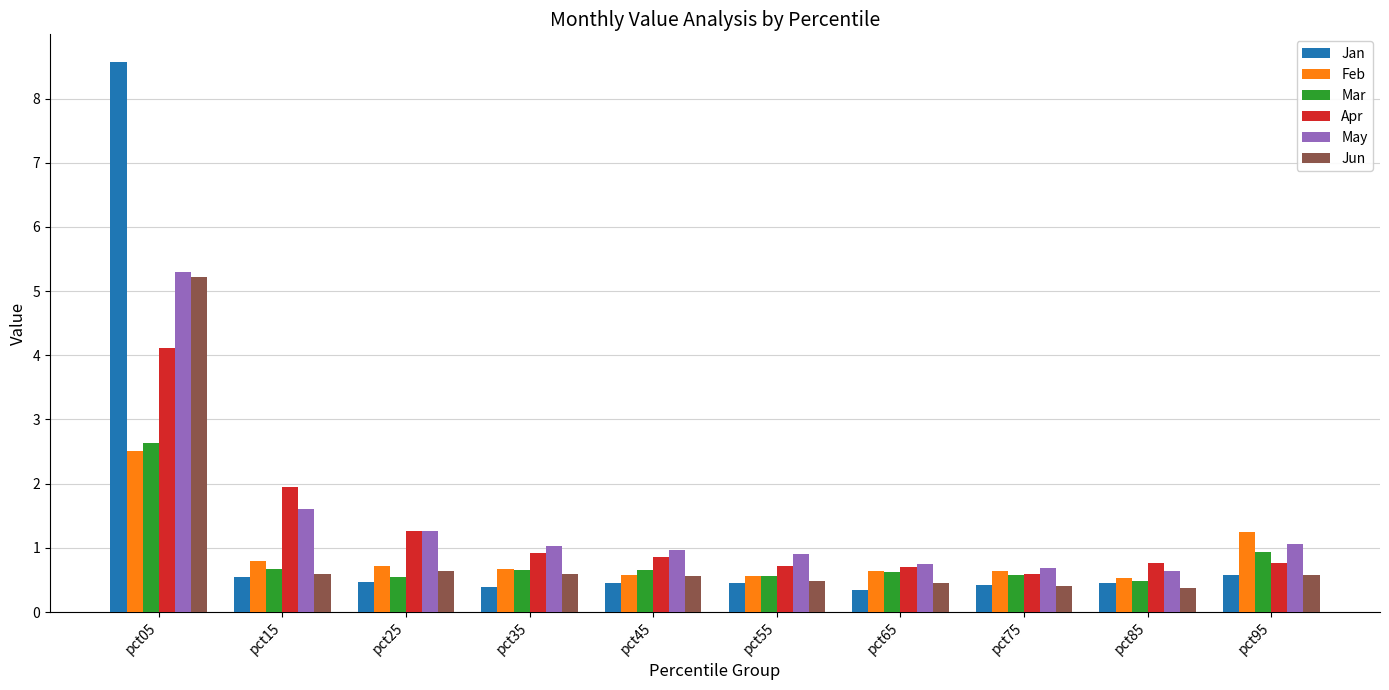

Which series has the largest total across all categories?

May